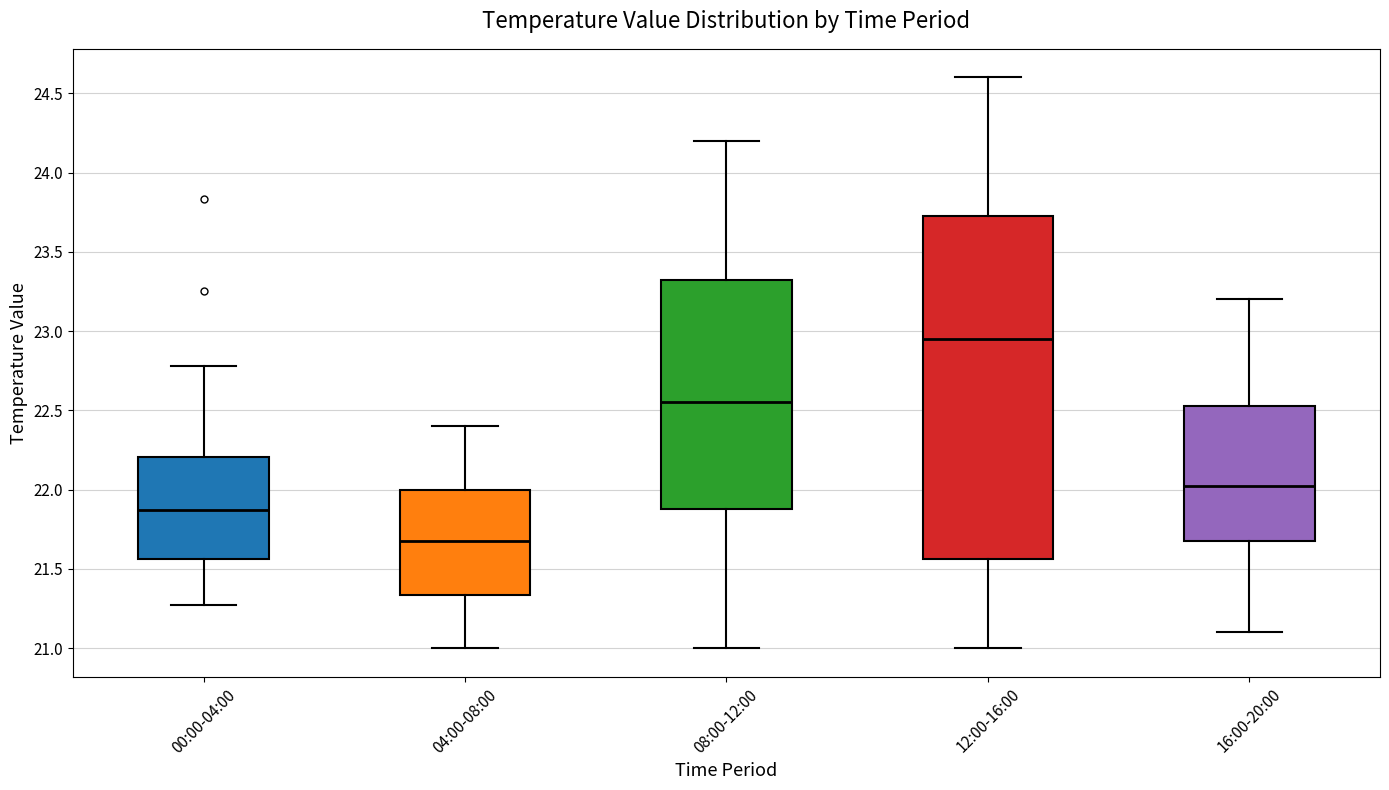

Reading left to right, transcribe this box plot: for each box, give where its median line is, the range the box spans, and where its two whiskers end, as read against the y-axis. The values are not printed on the chart, so give them approximately, as read against the axis.

00:00-04:00: median 21.85, box 21.55 to 22.20, whiskers 21.25 to 22.80
04:00-08:00: median 21.70, box 21.35 to 22.00, whiskers 21.00 to 22.40
08:00-12:00: median 22.55, box 21.90 to 23.35, whiskers 21.00 to 24.20
12:00-16:00: median 22.95, box 21.55 to 23.75, whiskers 21.00 to 24.60
16:00-20:00: median 22.05, box 21.70 to 22.55, whiskers 21.10 to 23.20